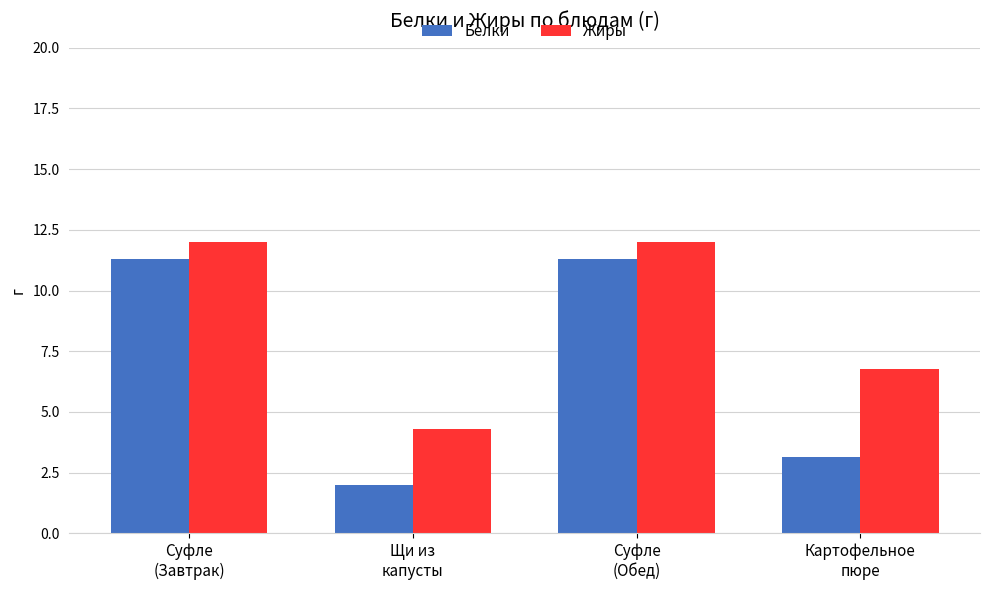

What is the maximum value for Белки?

11.3